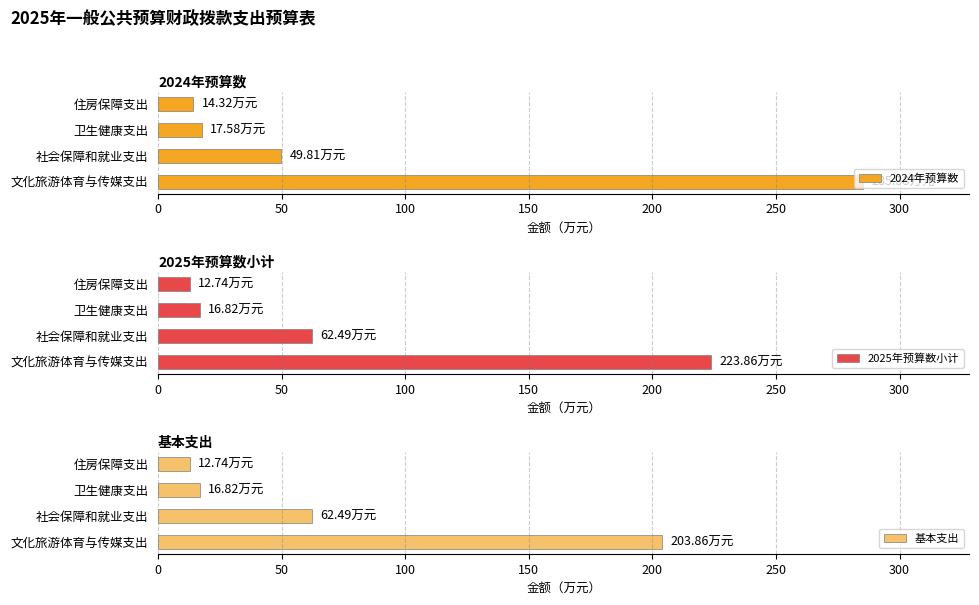

What is the difference between the 基本支出 values at 卫生健康支出 and 文化旅游体育与传媒支出?

187.0